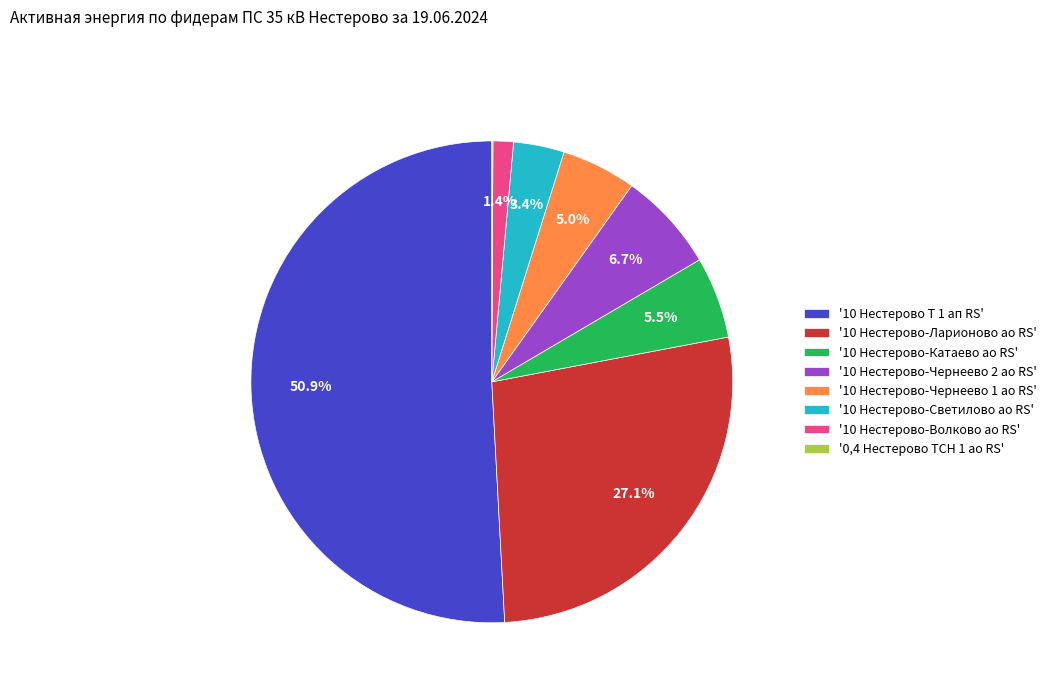

Which has a higher value, '10 Нестерово Т 1 ап RS' or '10 Нестерово-Ларионово ао RS'?

'10 Нестерово Т 1 ап RS'